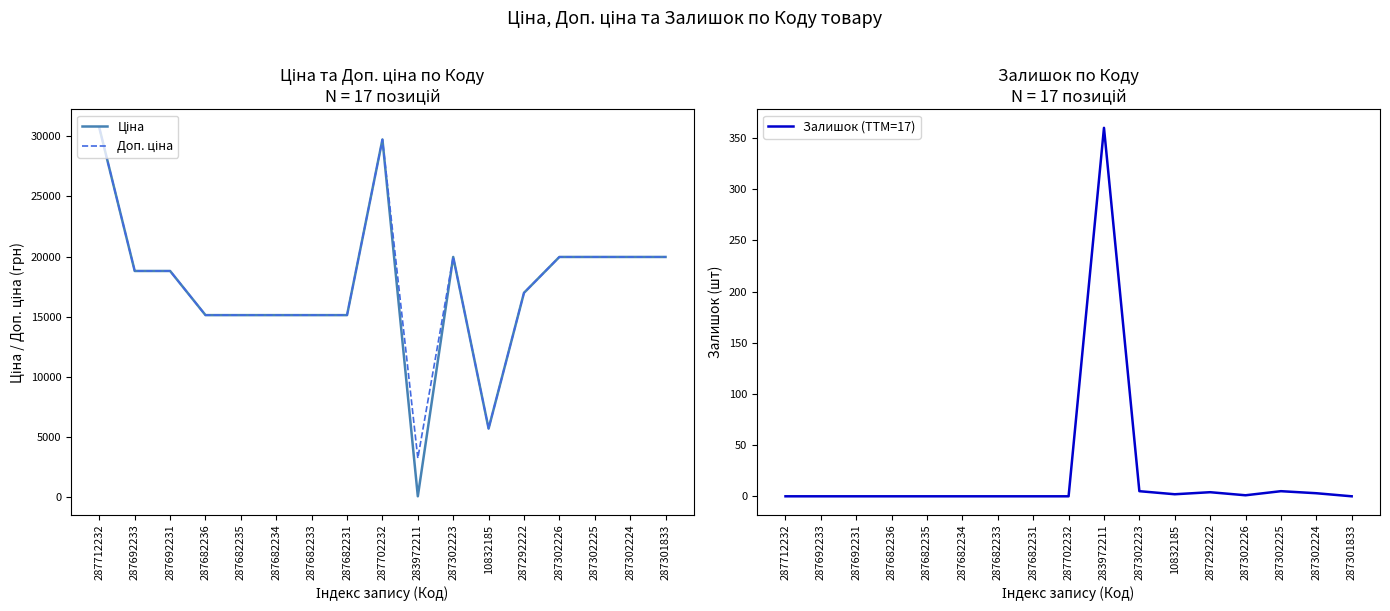

At 287682231, list the series in order from smallest to largest.

Залишок (TTM=17), Ціна, Доп. ціна